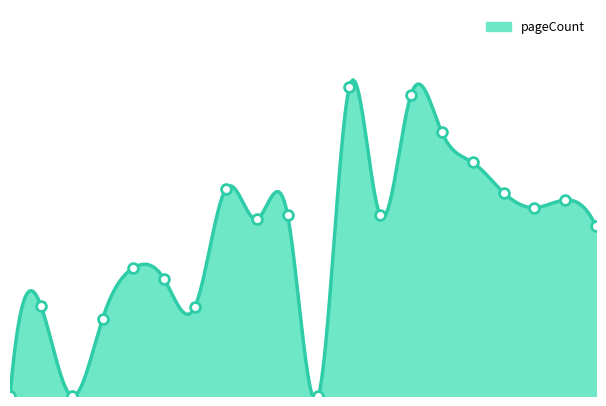

What is the change in value from 2012 to 2024?

-80